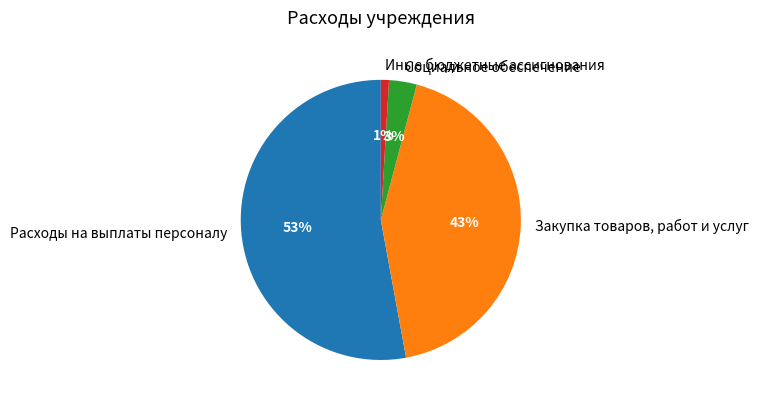

Which category has the smallest portion of the pie?

Иные бюджетные ассигнования